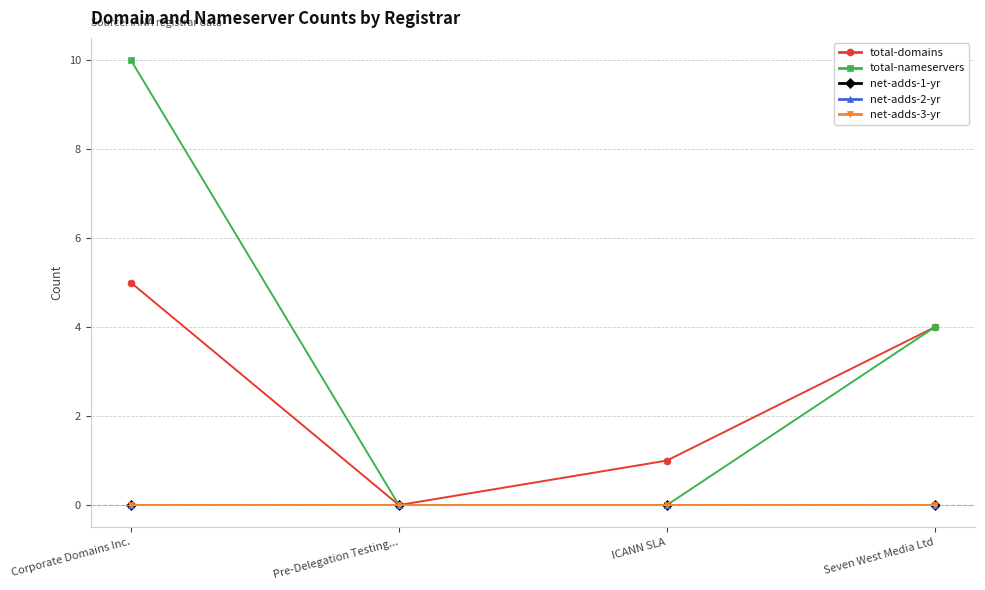

What is the value of the total-domains point at the 1st from the left?

5